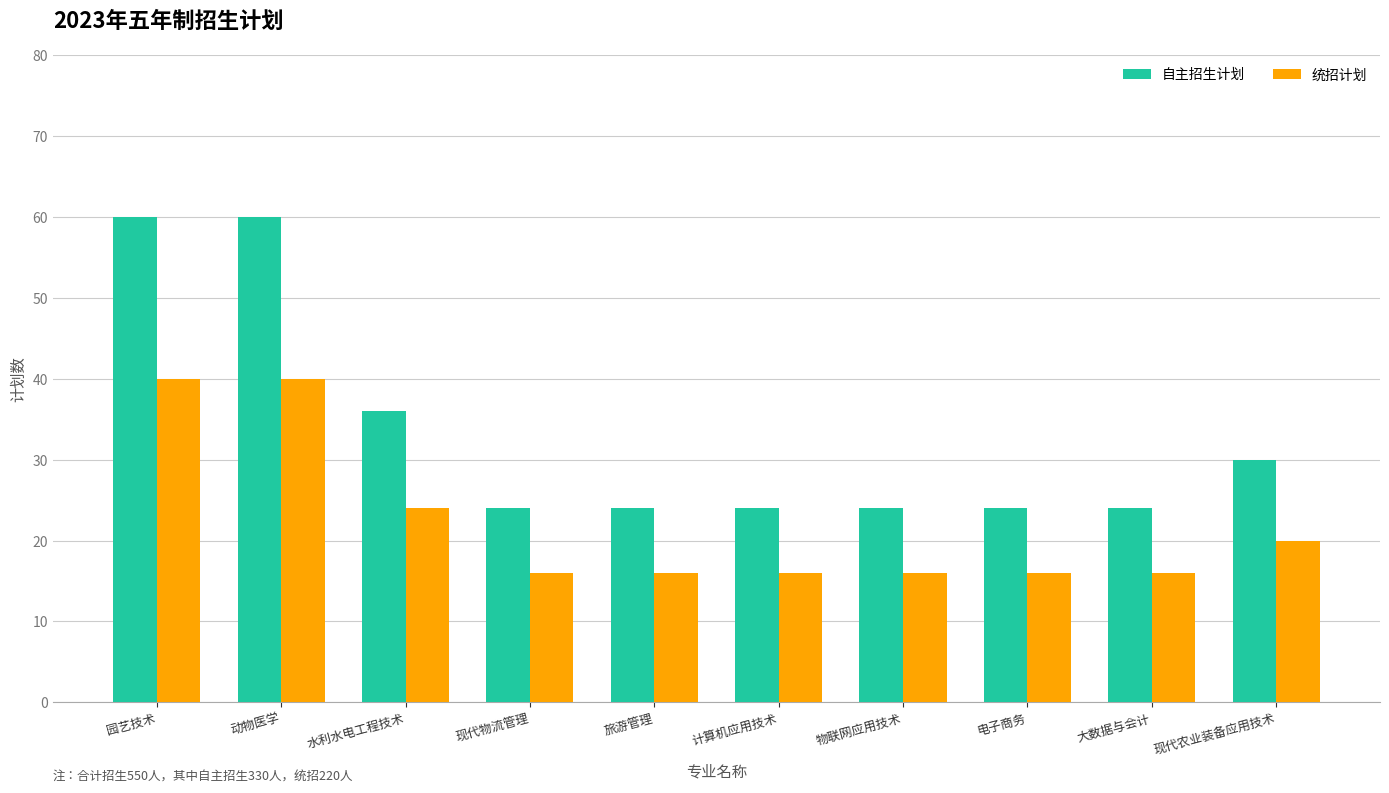

Reading right to left, extract all data points from this chart.

自主招生计划: 现代农业装备应用技术=30	大数据与会计=24	电子商务=24	物联网应用技术=24	计算机应用技术=24	旅游管理=24	现代物流管理=24	水利水电工程技术=36	动物医学=60	园艺技术=60
统招计划: 现代农业装备应用技术=20	大数据与会计=16	电子商务=16	物联网应用技术=16	计算机应用技术=16	旅游管理=16	现代物流管理=16	水利水电工程技术=24	动物医学=40	园艺技术=40